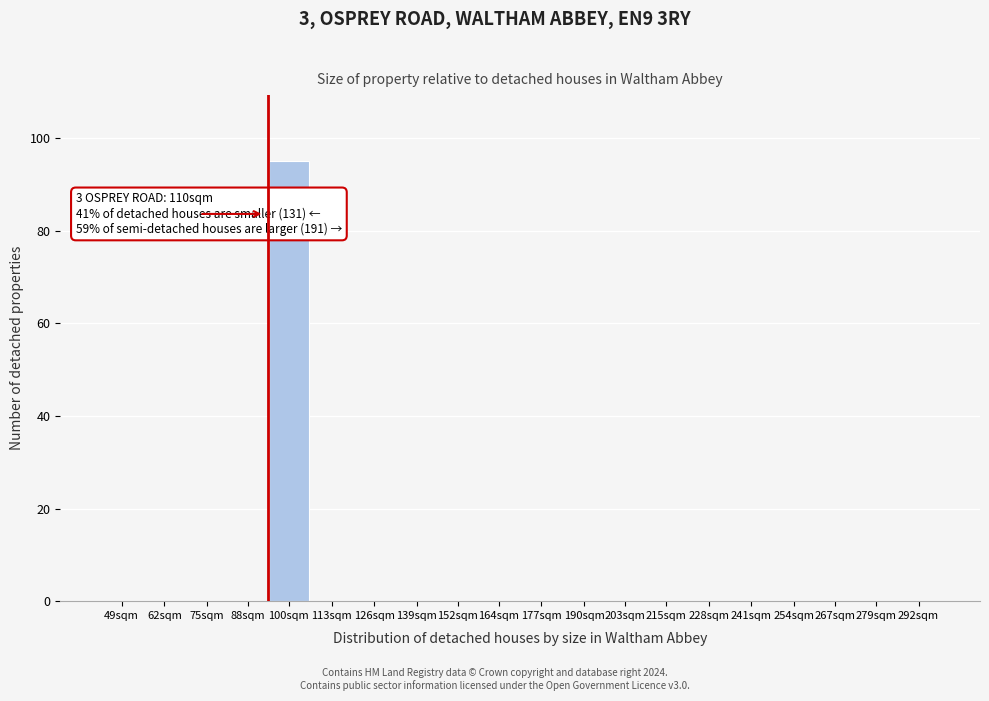

Reading right to left, extract all data points from this chart.

292sqm=0	279sqm=0	267sqm=0	254sqm=0	241sqm=0	228sqm=0	215sqm=0	203sqm=0	190sqm=0	177sqm=0	164sqm=0	152sqm=0	139sqm=0	126sqm=0	113sqm=0	100sqm=95	88sqm=0	75sqm=0	62sqm=0	49sqm=0